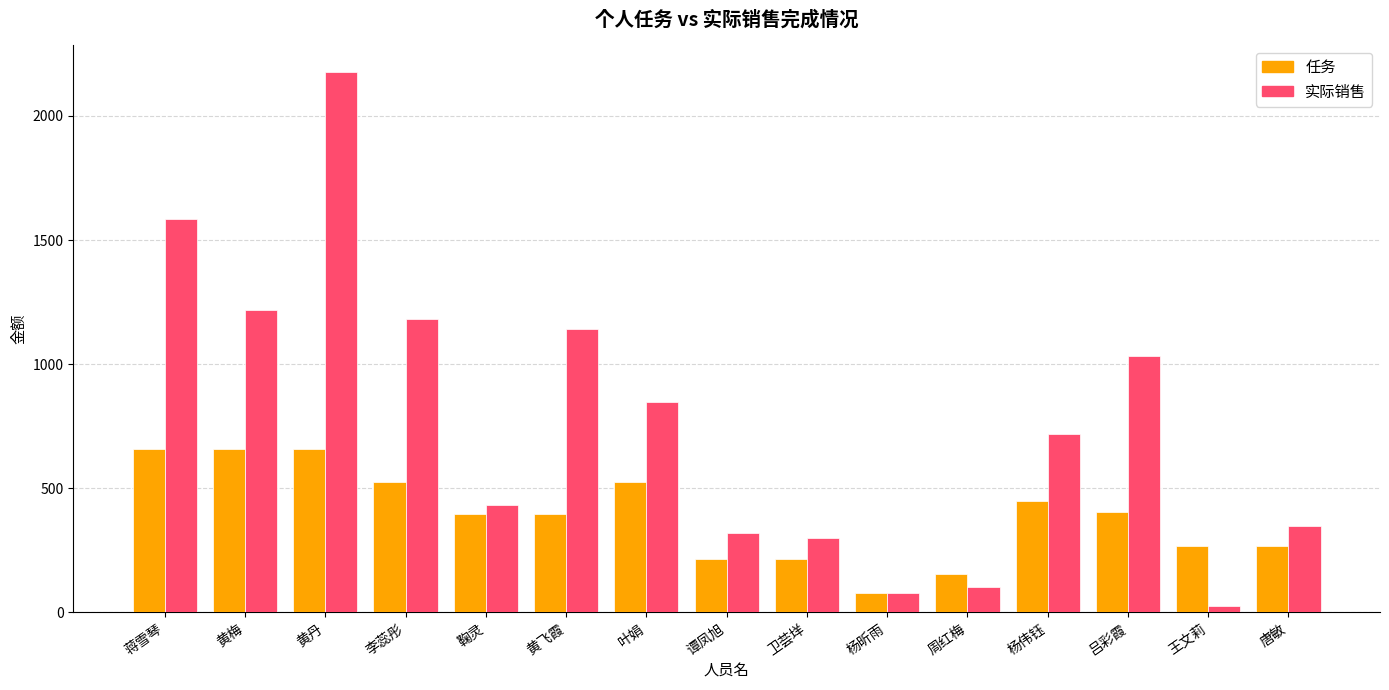

What are all the series names shown in the legend?

任务, 实际销售